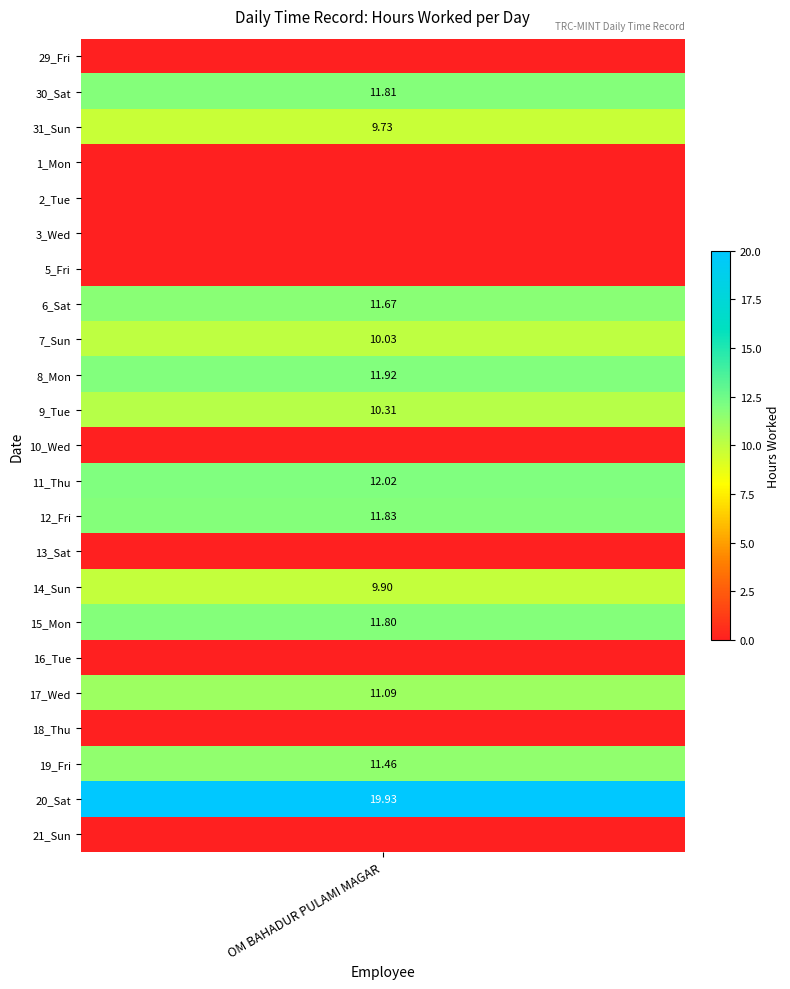

What is the highest value of the 19_Fri series?

11.5